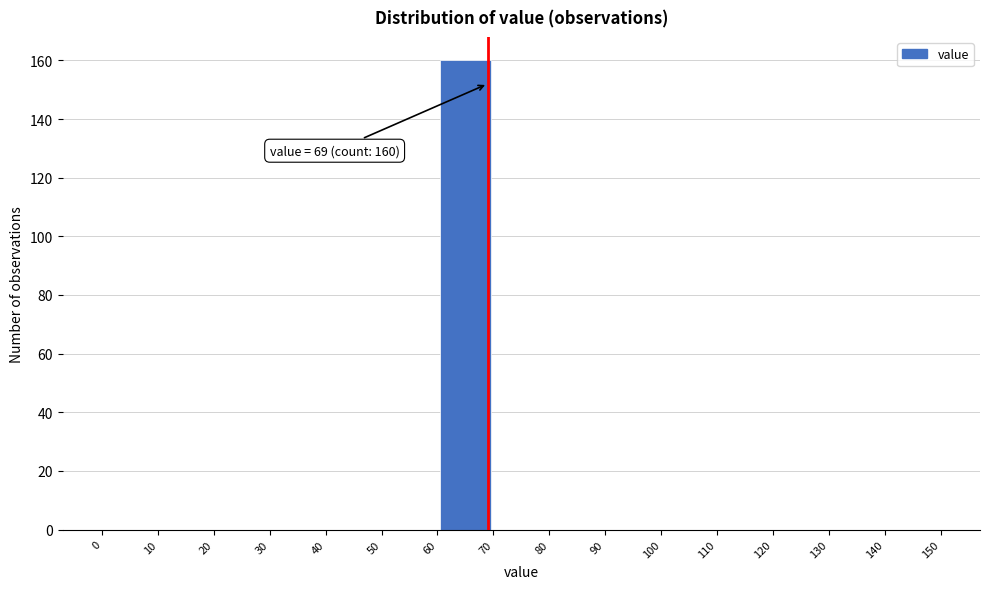

Over which range of the x-axis is the bar tallest?

60 to 70